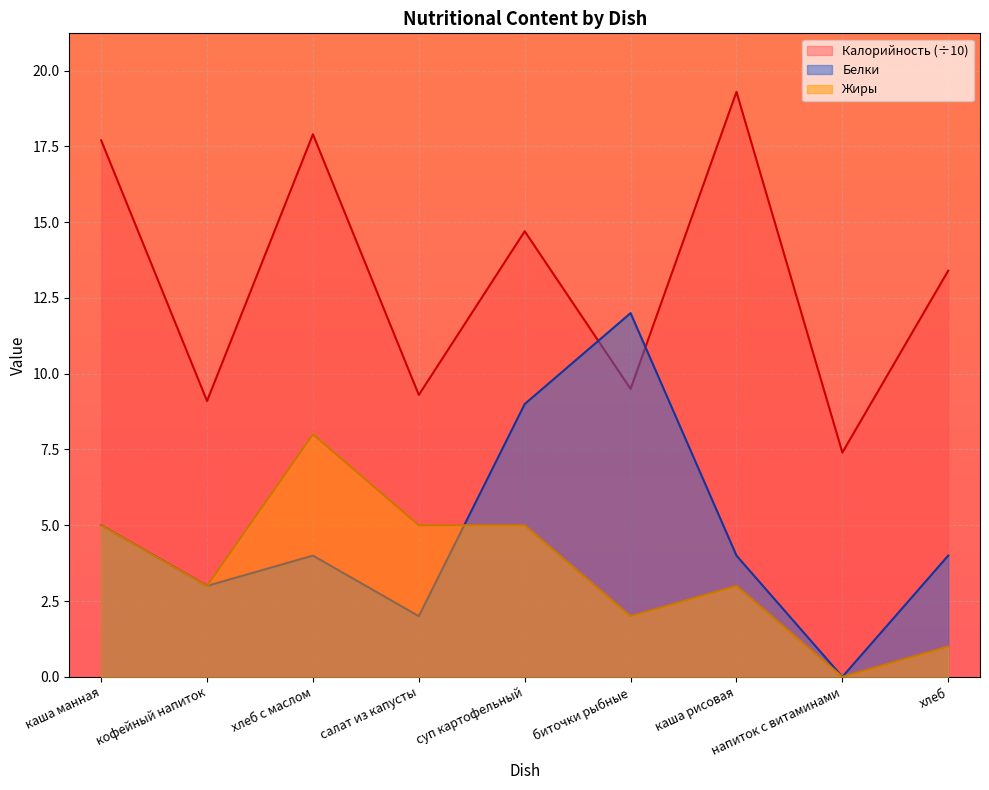

True or false: Жиры has a value of 3.0 at каша рисовая.

True